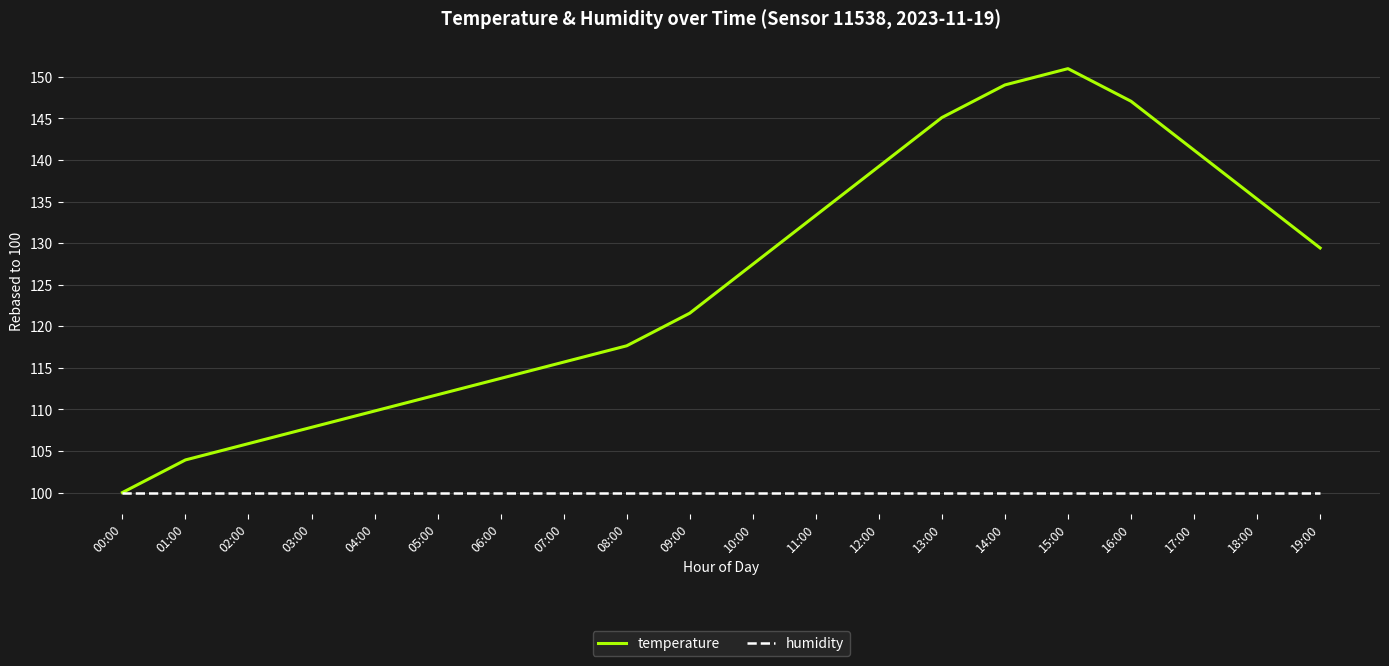

At which label does temperature reach its minimum?

00:00